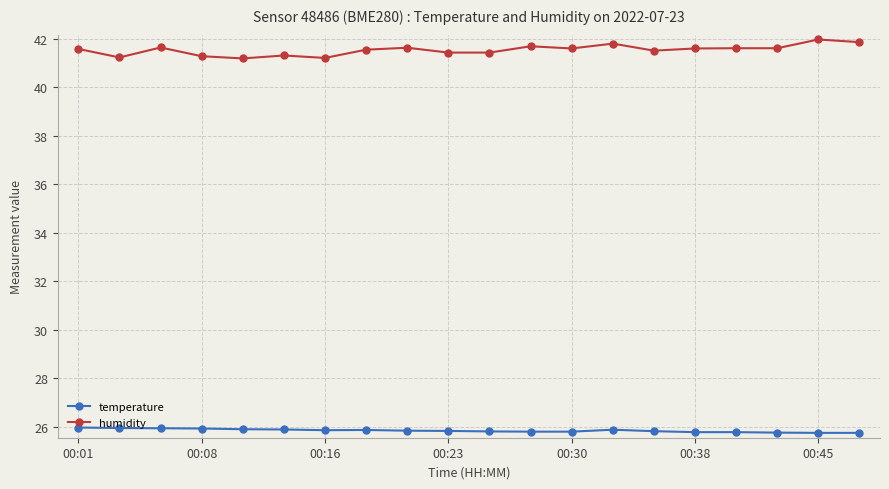

How many temperature values are between 25 and 26?

20